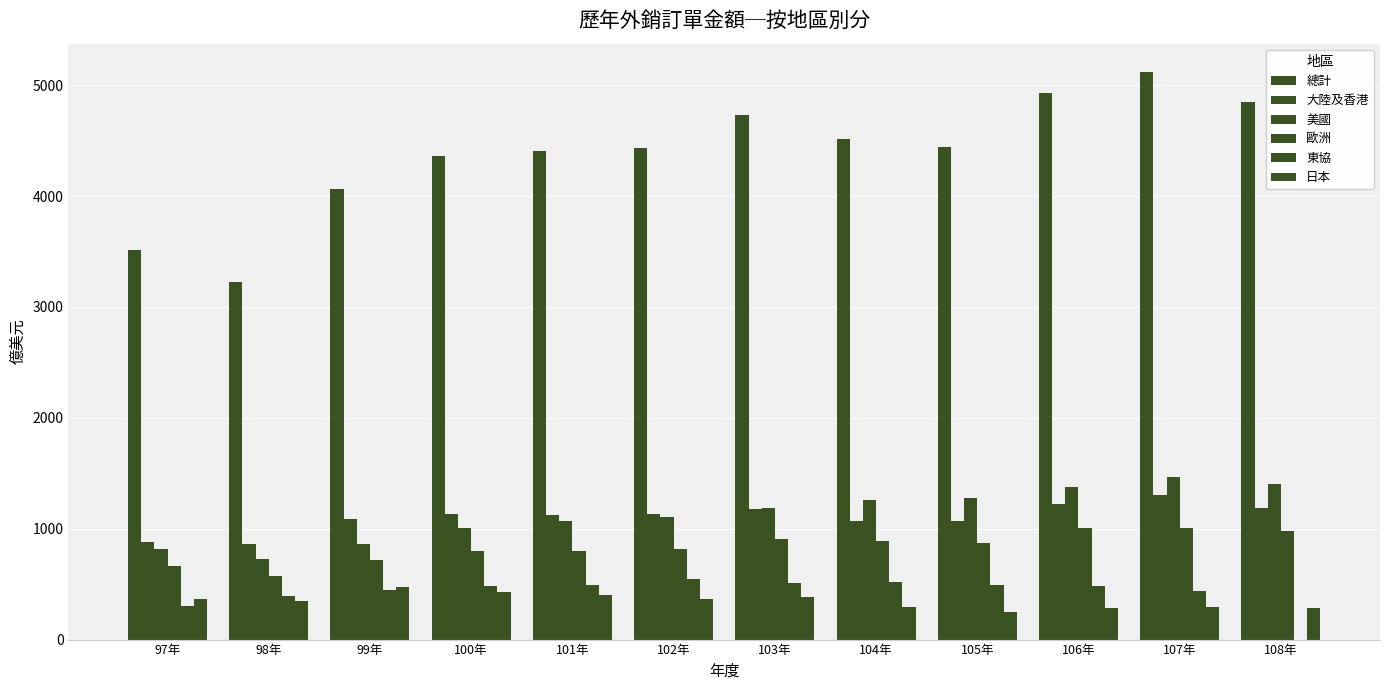

At which label is 總計 closest to 4171?

99年